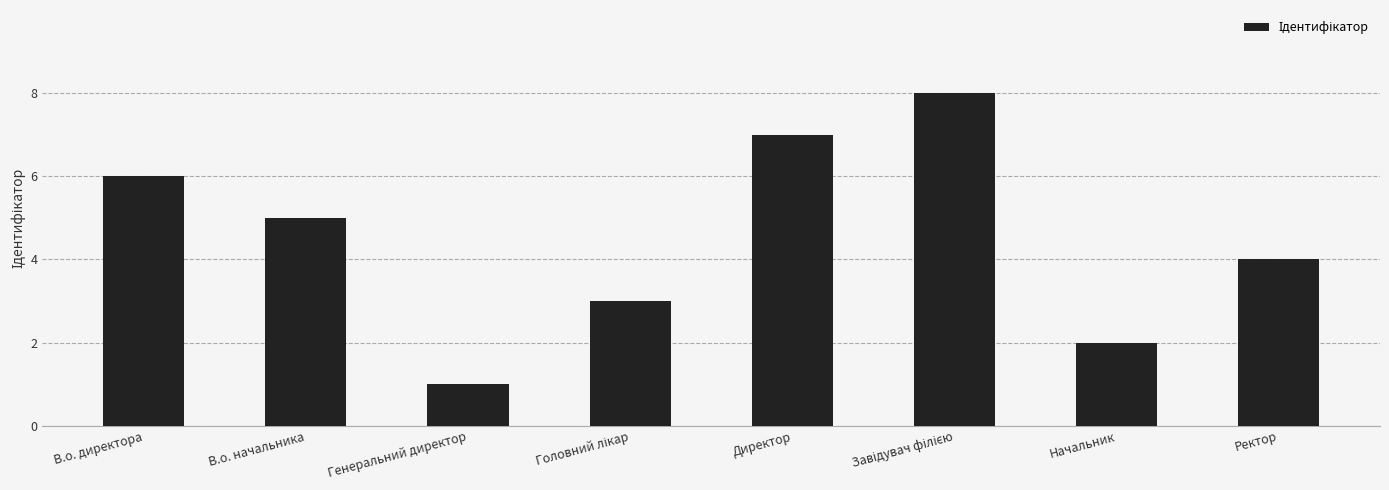

What is the difference between the second highest and second lowest values?

5